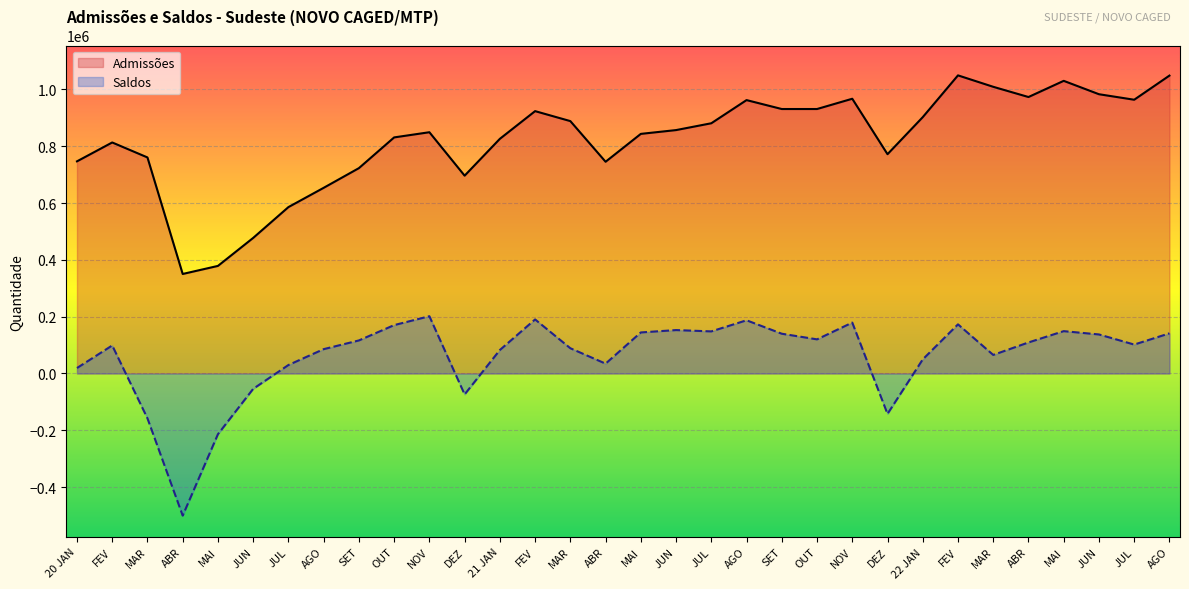

What is the sum of all Saldos values?

1975871